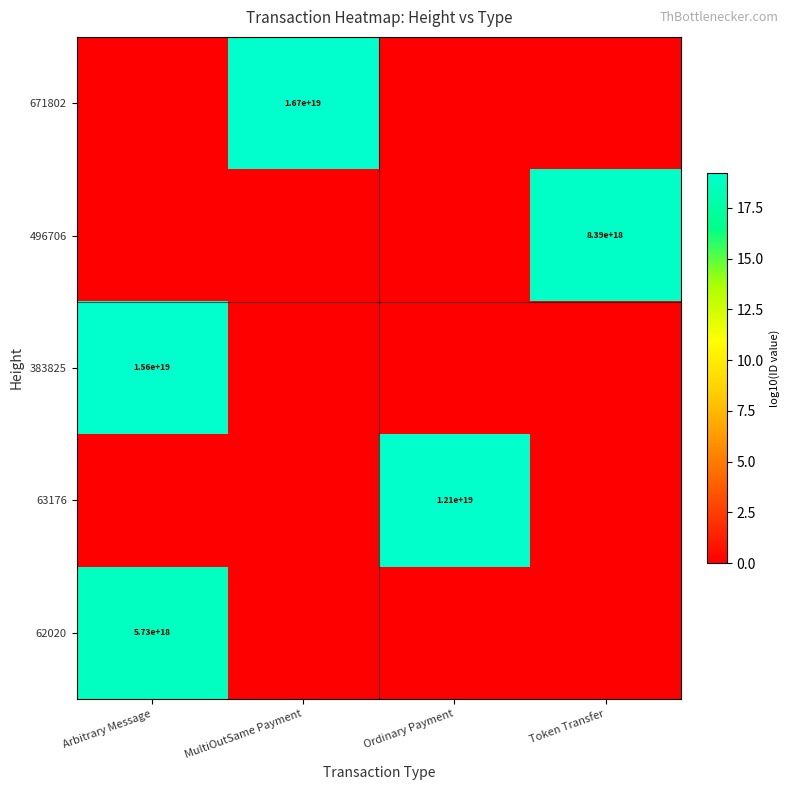

Which category has the highest value across all series?

MultiOutSame Payment